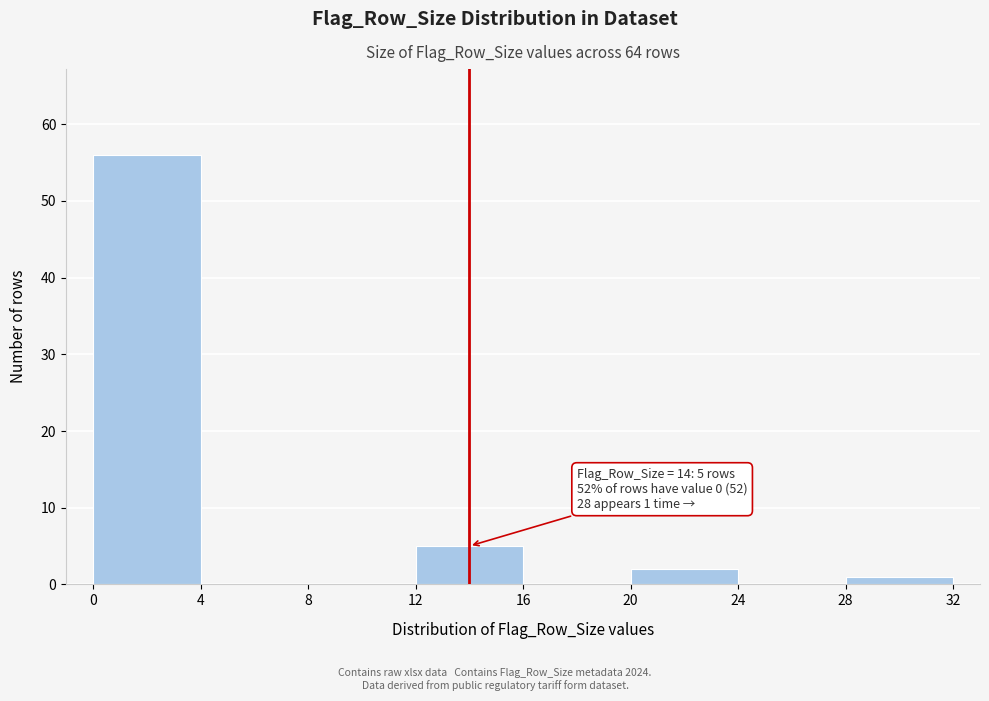

Which range on the x-axis has the tallest bar?

0 to 4